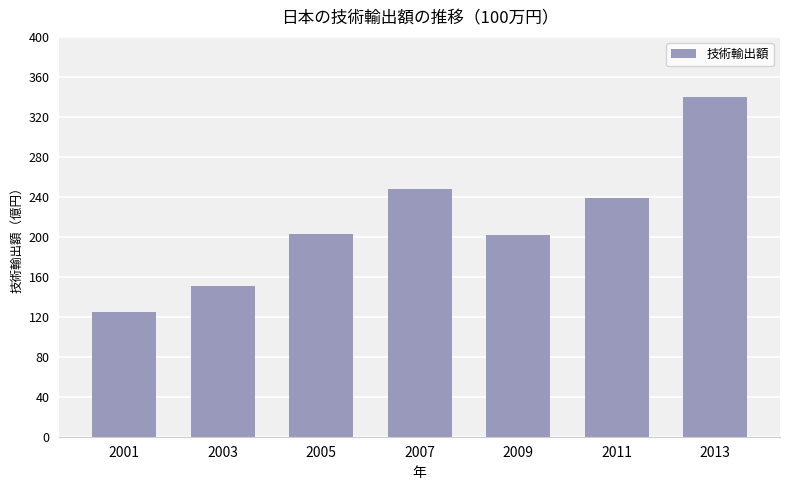

What is the value of the 6th bar from the left?

2385208